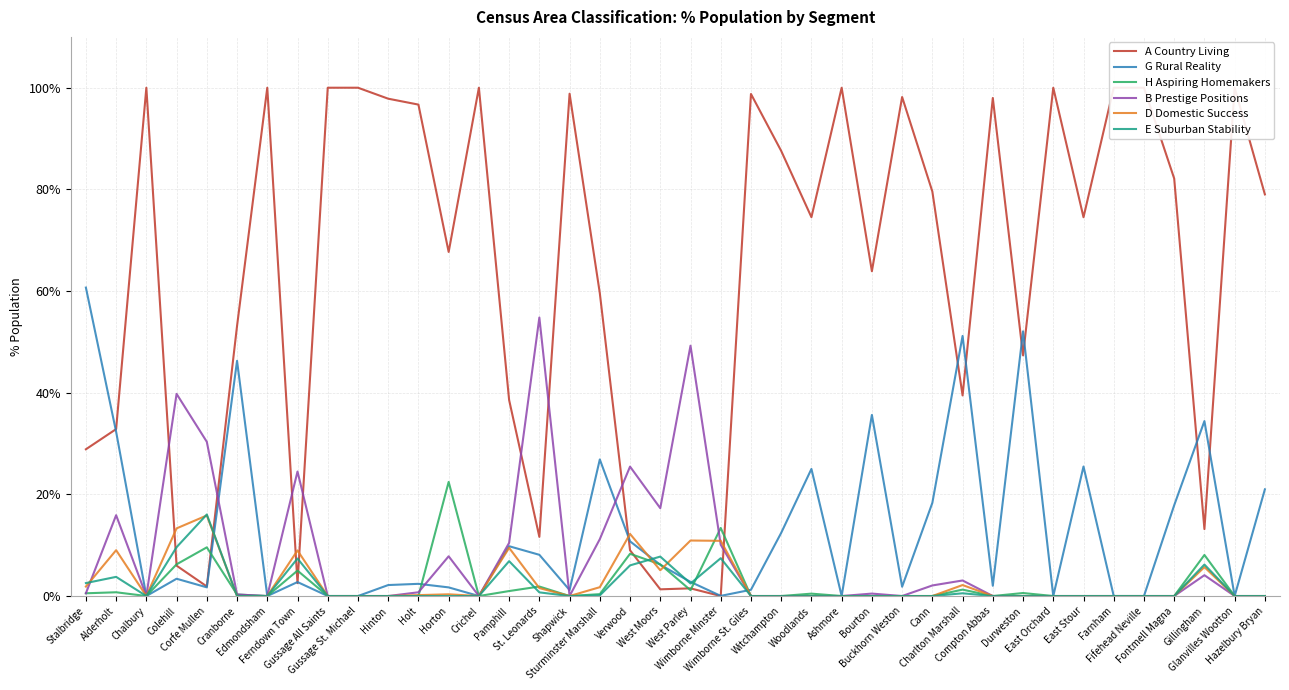

Which series changed the most between Ferndown Town and East Orchard?

A Country Living